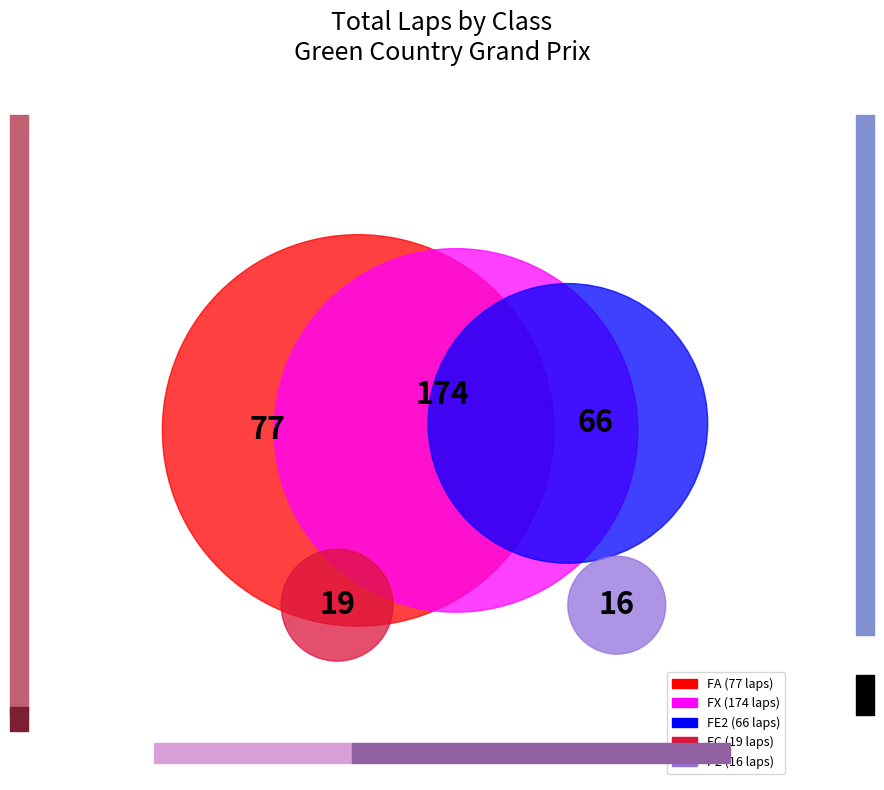

Combined, do FX and FA account for over 50%?

Yes